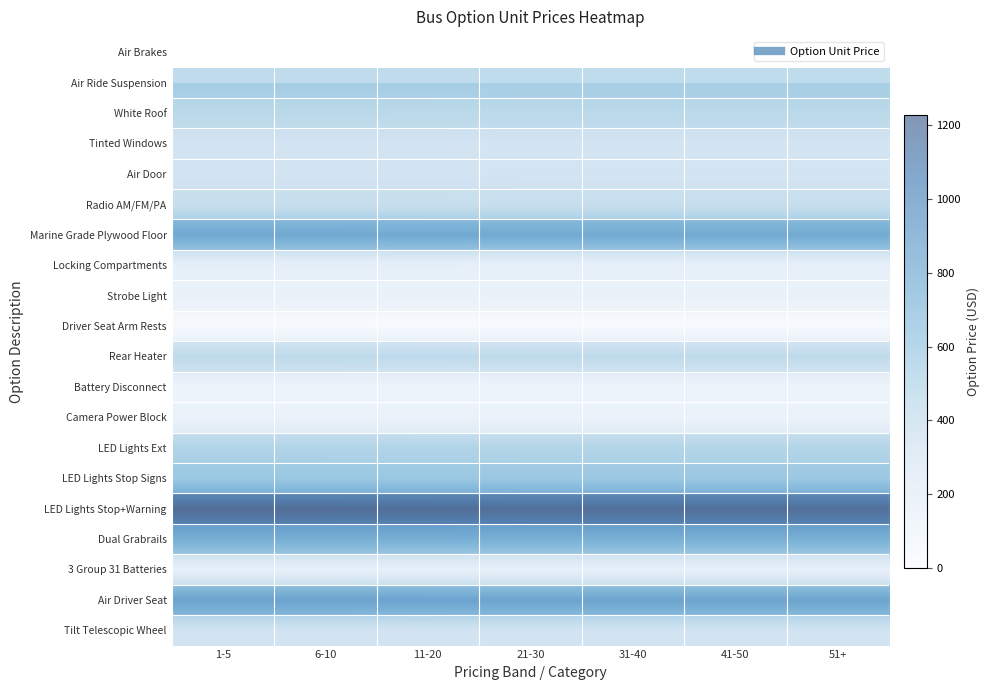

At 11-20, list the series in order from largest to smallest.

LED Lights Stop+Warning, Air Driver Seat, Marine Grade Plywood Floor, Dual Grabrails, LED Lights Stop Signs, Air Ride Suspension, LED Lights Ext, White Roof, Rear Heater, Radio AM/FM/PA, Tilt Telescopic Wheel, Air Door, Tinted Windows, Locking Compartments, 3 Group 31 Batteries, Strobe Light, Camera Power Block, Battery Disconnect, Driver Seat Arm Rests, Air Brakes